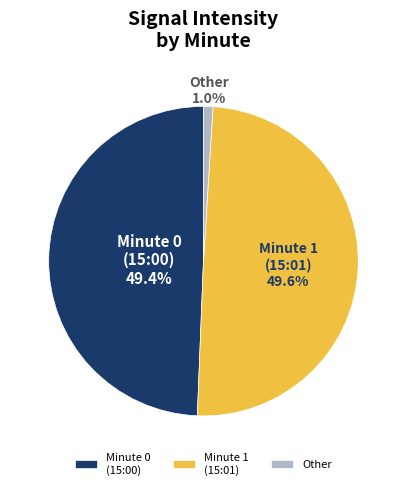

Between Other and Minute 0 (15:00), which is larger?

Minute 0 (15:00)